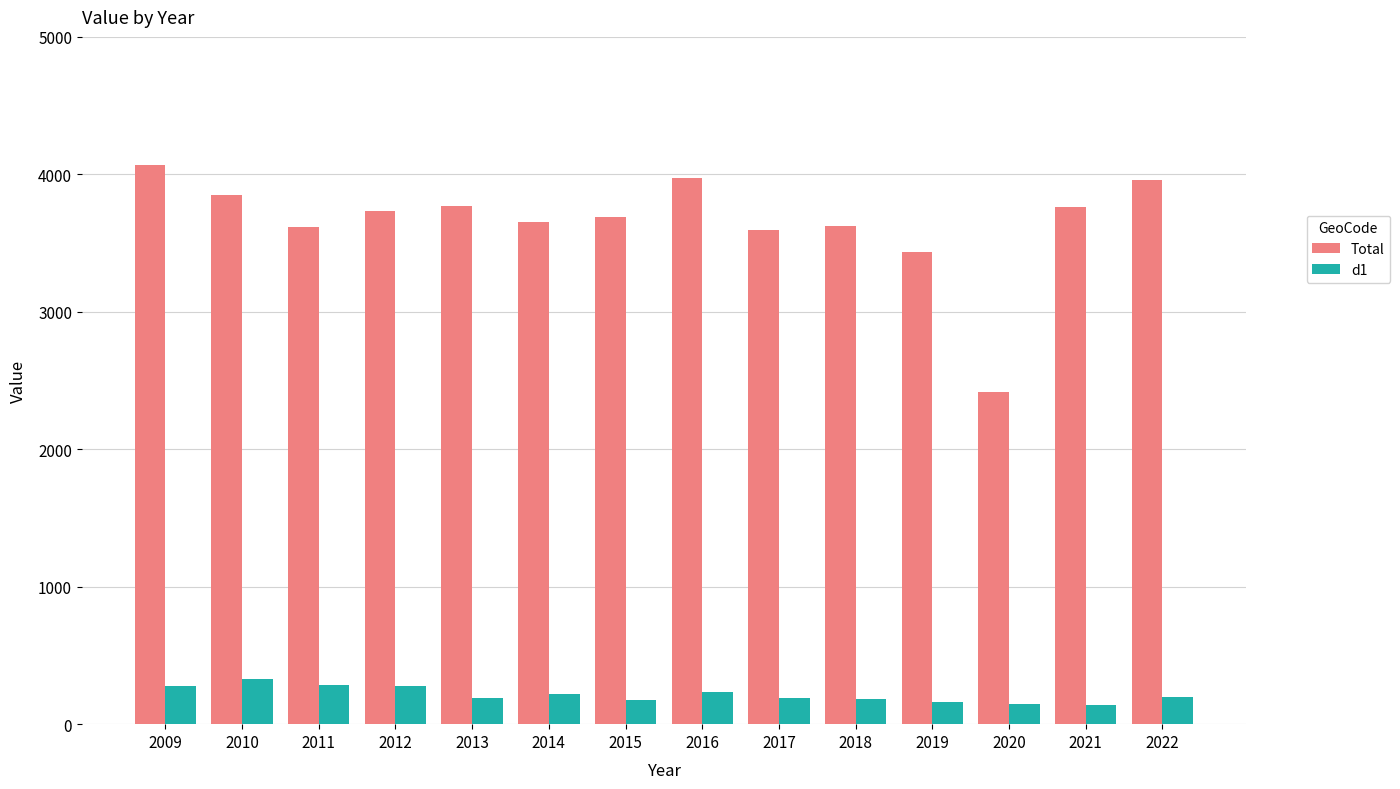

What is the sum of all d1 values?

3020